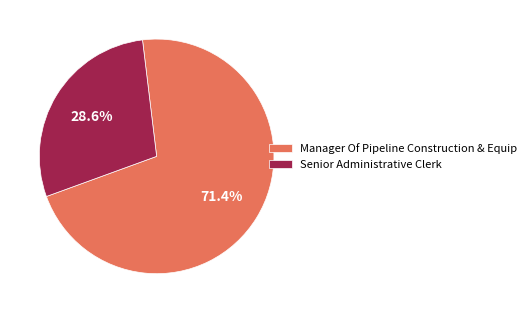

To the nearest percent, what percentage of the pie is Senior Administrative Clerk?

29%